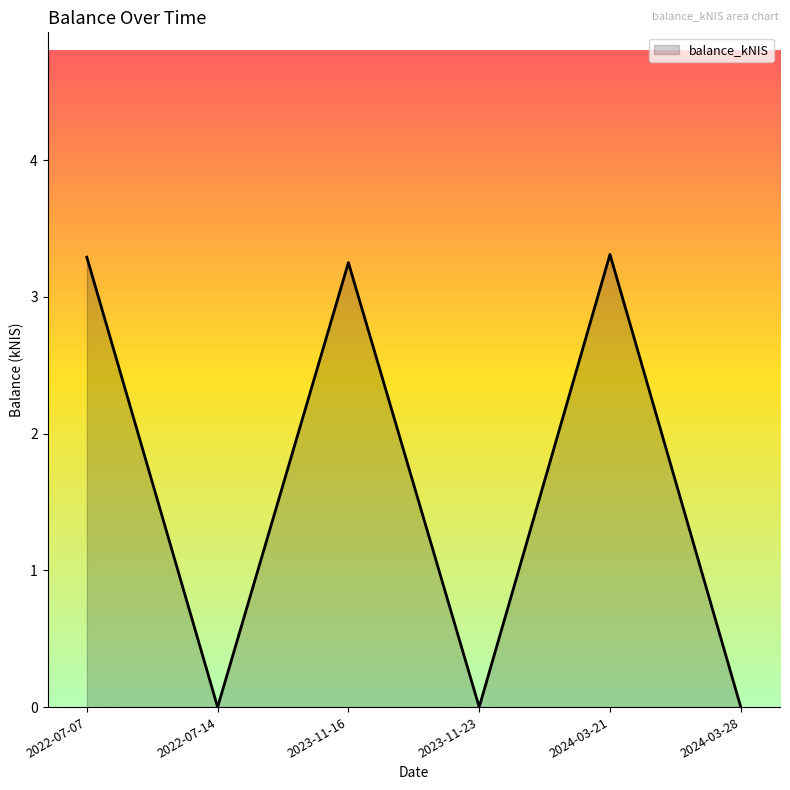

What is the greatest value displayed?

3.3